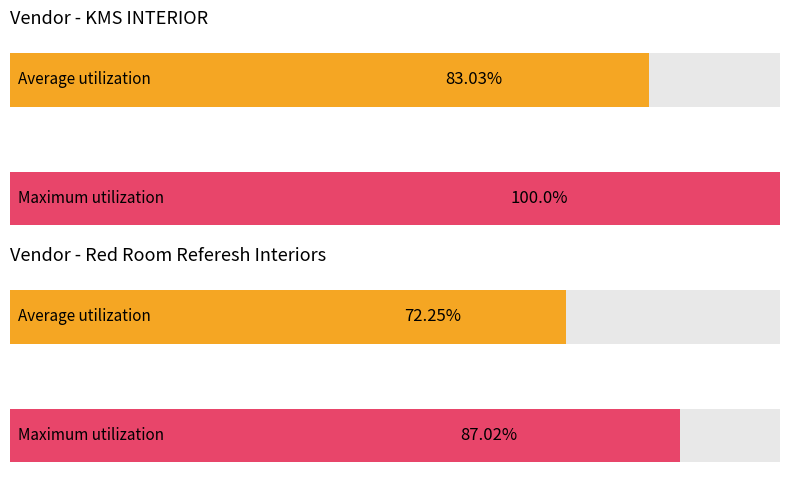

What are all the series names shown in the legend?

Average utilization, Maximum utilization